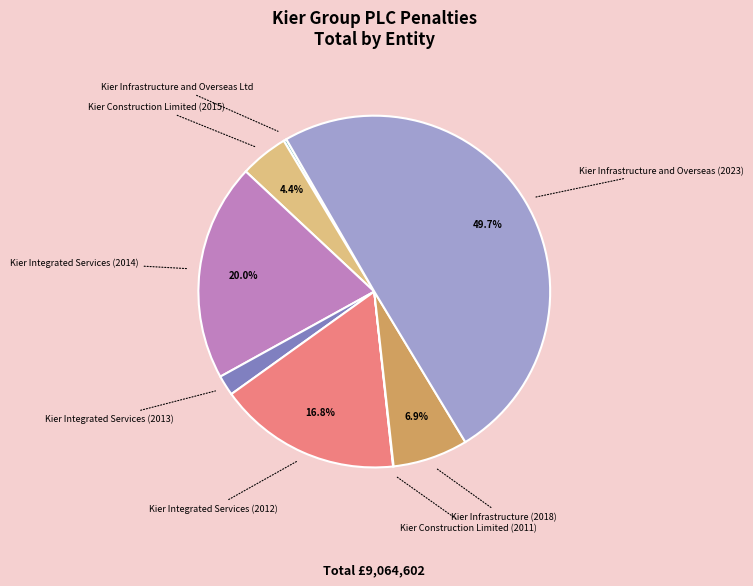

What is the largest slice in the pie chart?

Kier Infrastructure and Overseas (2023)